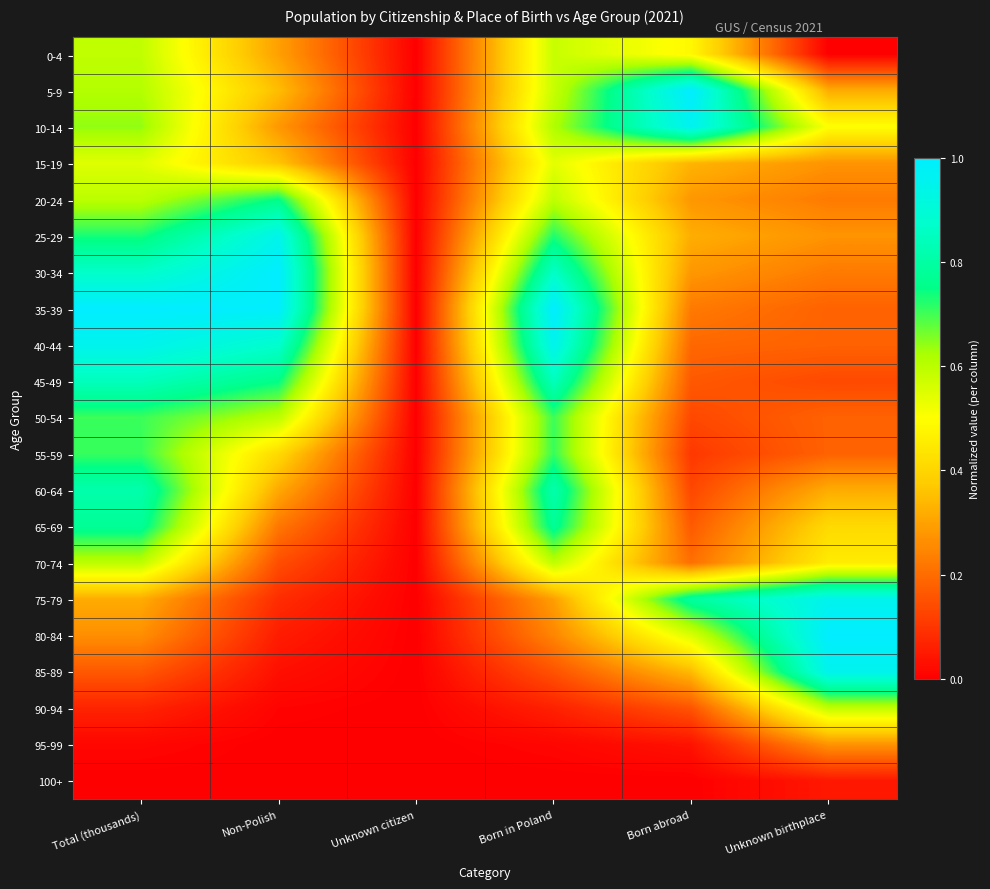

How many distinct data groups are displayed?

21